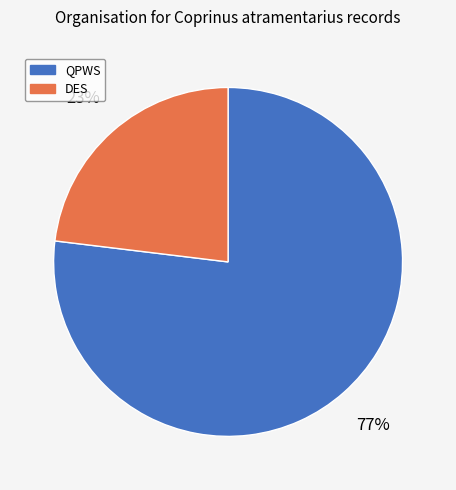

What is the largest slice in the pie chart?

QPWS